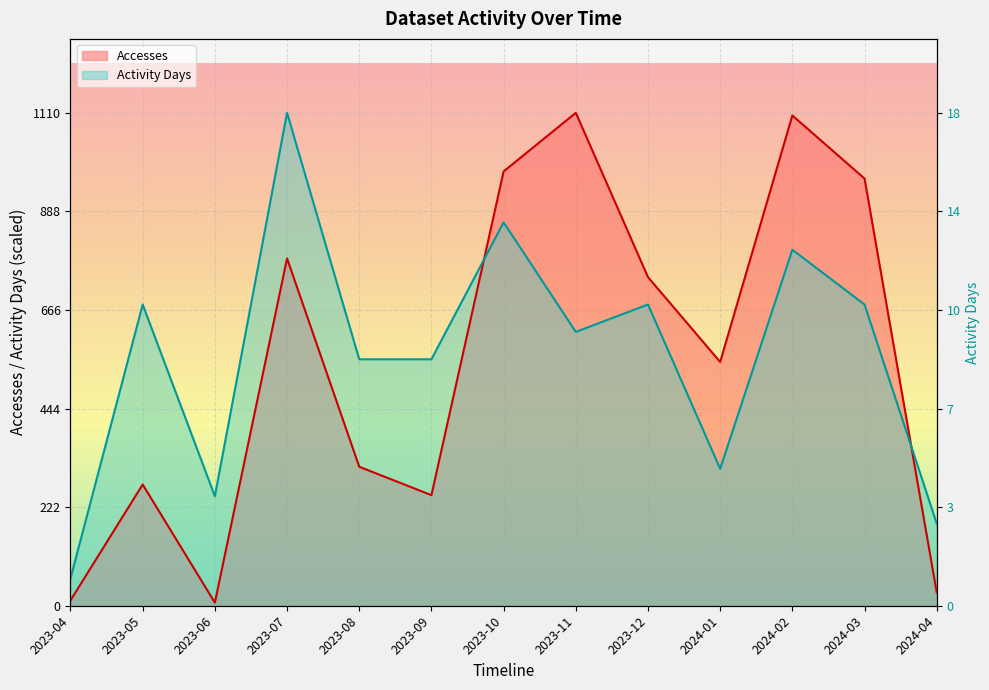

At which category does Activity Days reach its first local valley?

2023-06